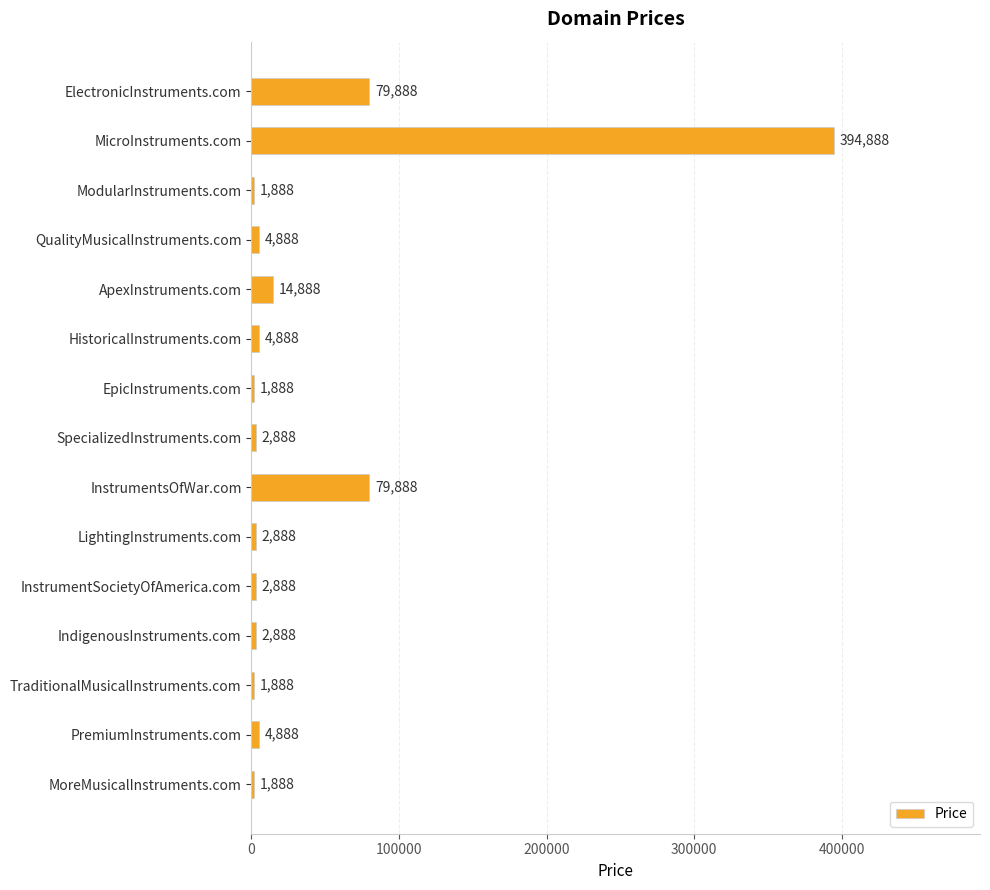

What is the sum of all values?

603320